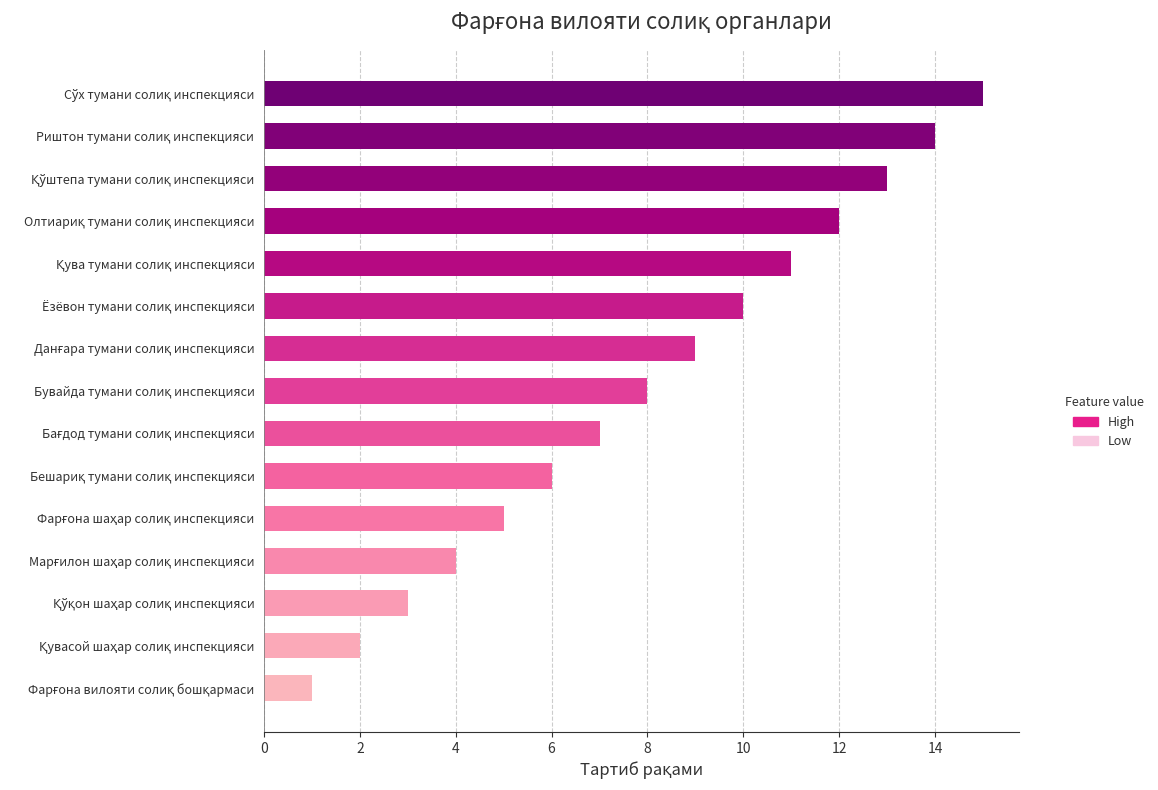

How many values are below 8?

7